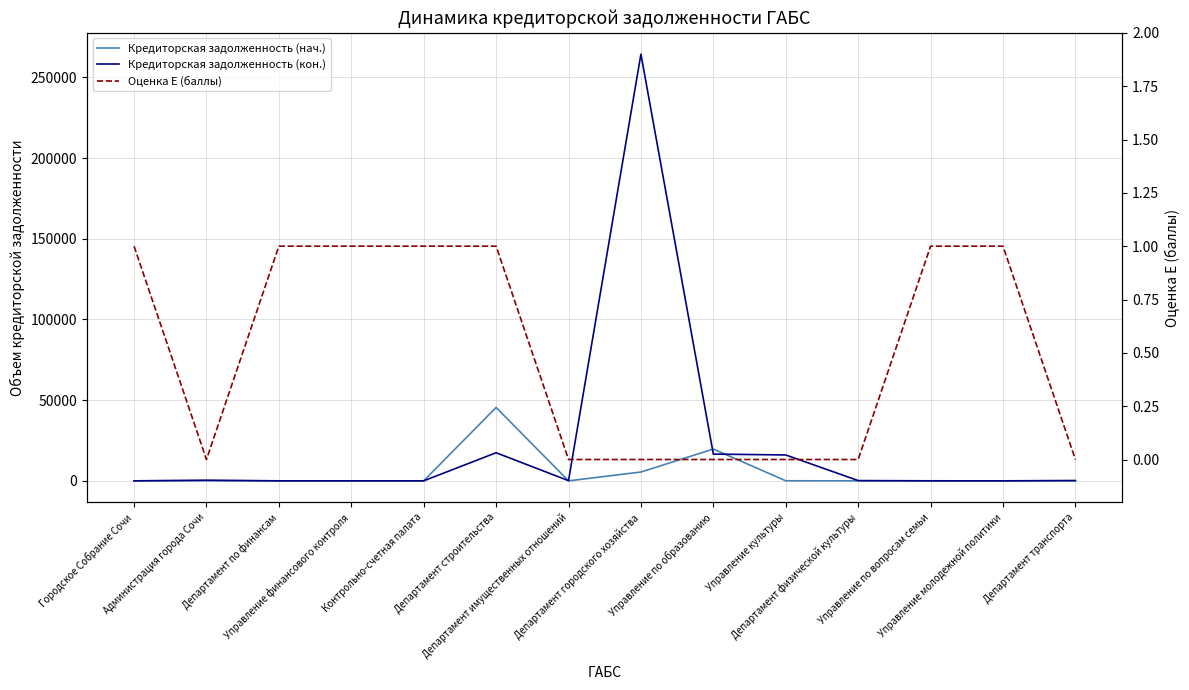

Reading left to right, what are all the values shown in this chart?

Кредиторская задолженность (нач.): Городское Собрание Сочи=0.0	Администрация города Сочи=48.8	Департамент по финансам=0.0	Управление финансового контроля=0.0	Контрольно-счетная палата=0.0	Департамент строительства=45476.7	Департамент имущественных отношений=0.0	Департамент городского хозяйства=5457.8	Управление по образованию=19705.6	Управление культуры=34.5	Департамент физической культуры=3.0	Управление по вопросам семьи=29.6	Управление молодежной политики=0.0	Департамент транспорта=0.0
Кредиторская задолженность (кон.): Городское Собрание Сочи=0.0	Администрация города Сочи=404.1	Департамент по финансам=0.0	Управление финансового контроля=0.0	Контрольно-счетная палата=0.0	Департамент строительства=17408.2	Департамент имущественных отношений=115.8	Департамент городского хозяйства=264424.1	Управление по образованию=16571.1	Управление культуры=16041.8	Департамент физической культуры=160.1	Управление по вопросам семьи=0.0	Управление молодежной политики=0.0	Департамент транспорта=207.1
Оценка E (баллы): Городское Собрание Сочи=1.0	Администрация города Сочи=0.0	Департамент по финансам=1.0	Управление финансового контроля=1.0	Контрольно-счетная палата=1.0	Департамент строительства=1.0	Департамент имущественных отношений=0.0	Департамент городского хозяйства=0.0	Управление по образованию=0.0	Управление культуры=0.0	Департамент физической культуры=0.0	Управление по вопросам семьи=1.0	Управление молодежной политики=1.0	Департамент транспорта=0.0